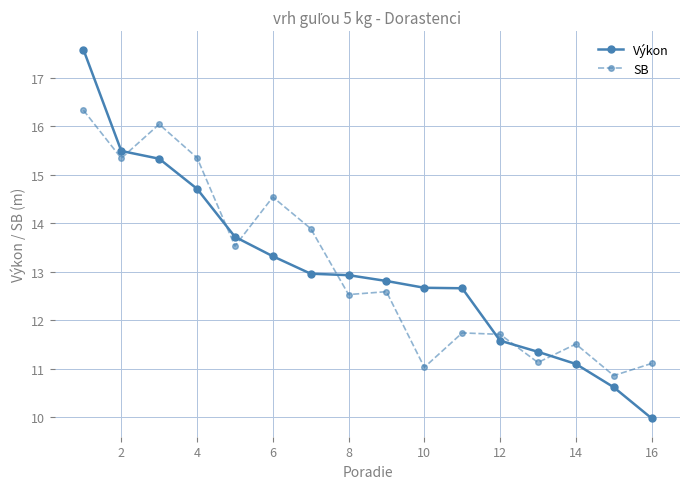

True or false: Výkon has more than 2 points higher than both neighbors.

False